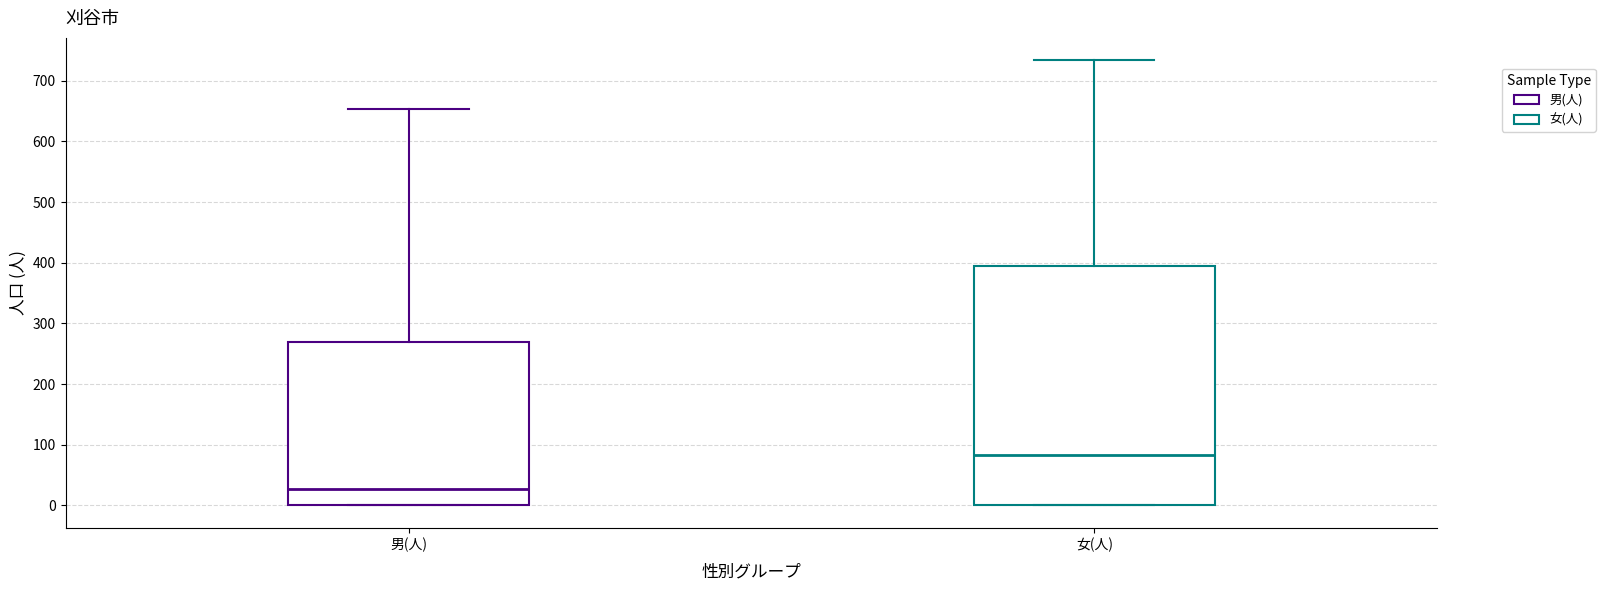

Where is the lower edge of the box for 女(人) on the y-axis? The values are not printed on the chart, so give them approximately, as read against the axis.

0